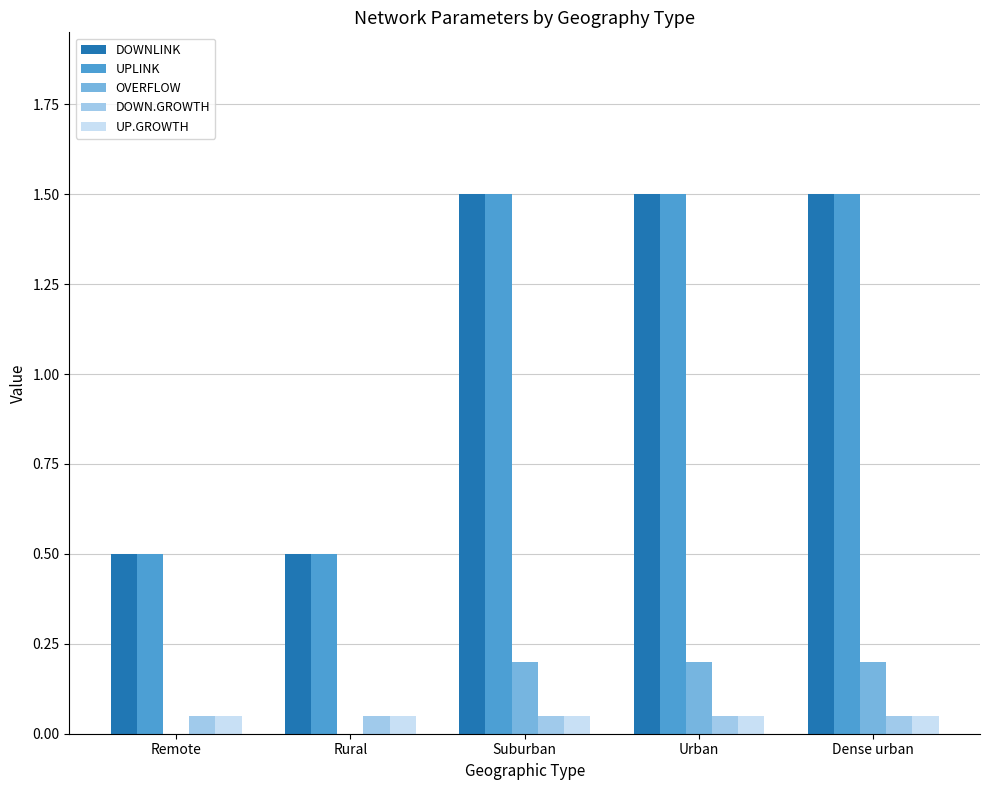

Is it true that DOWNLINK equals 1.0 at Urban?

False